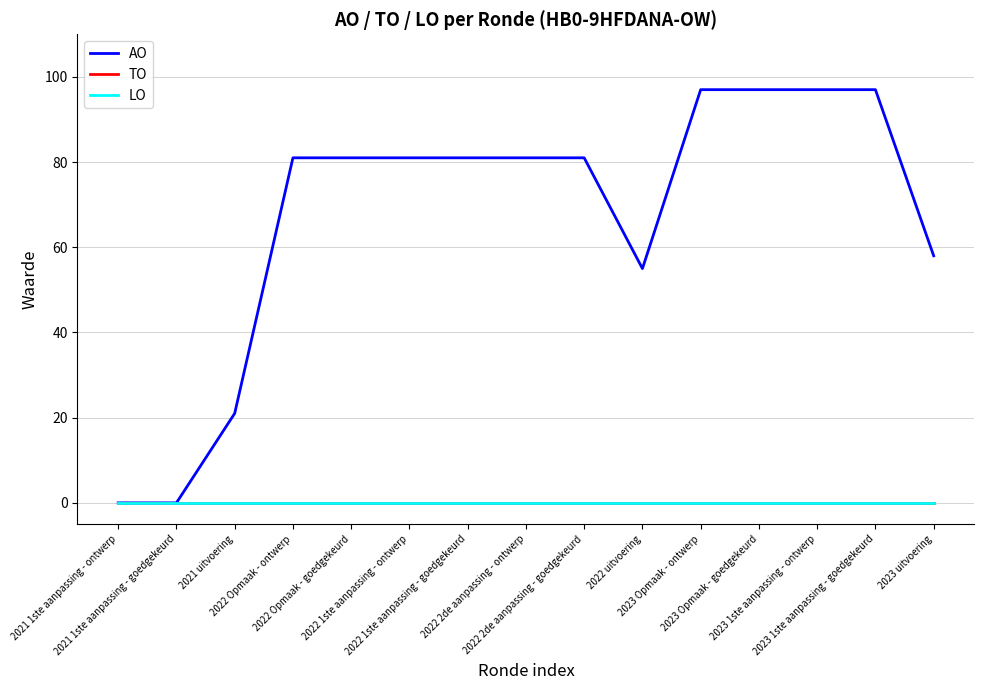

Is the value of LO at 2022 Opmaak - ontwerp greater than the value of TO at 2022 2de aanpassing - goedgekeurd?

No